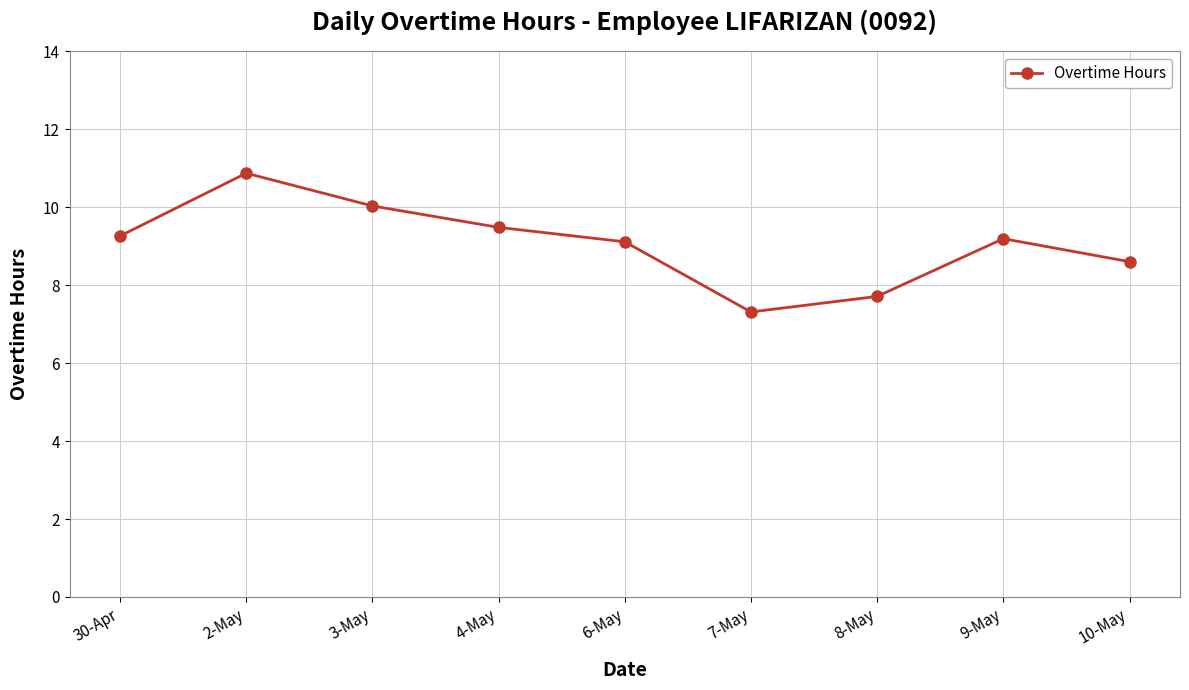

What value does the data have at 30-Apr?

9.3